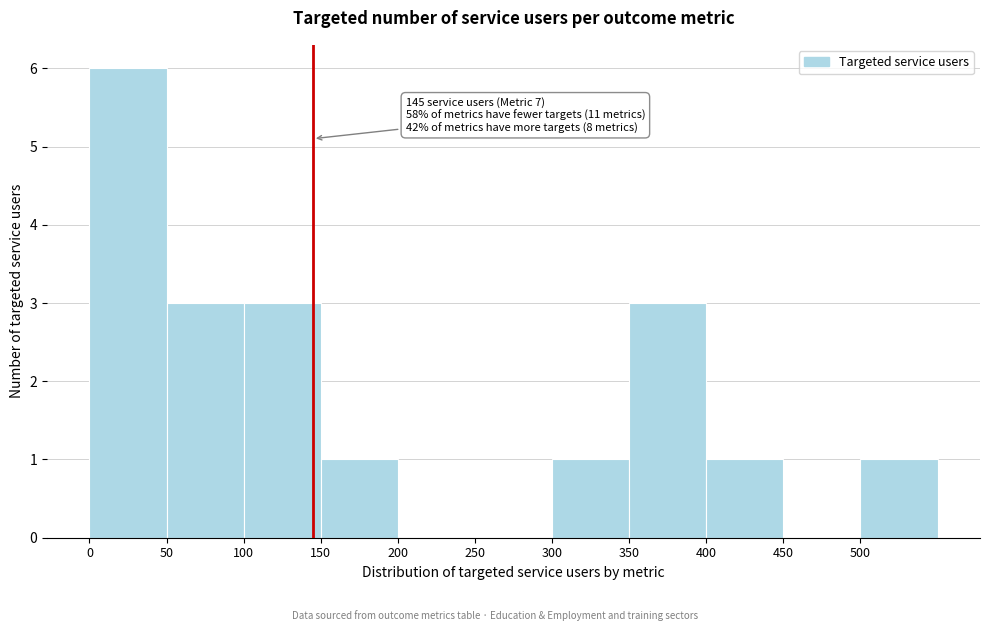

Which range on the x-axis has the tallest bar?

0 to 50